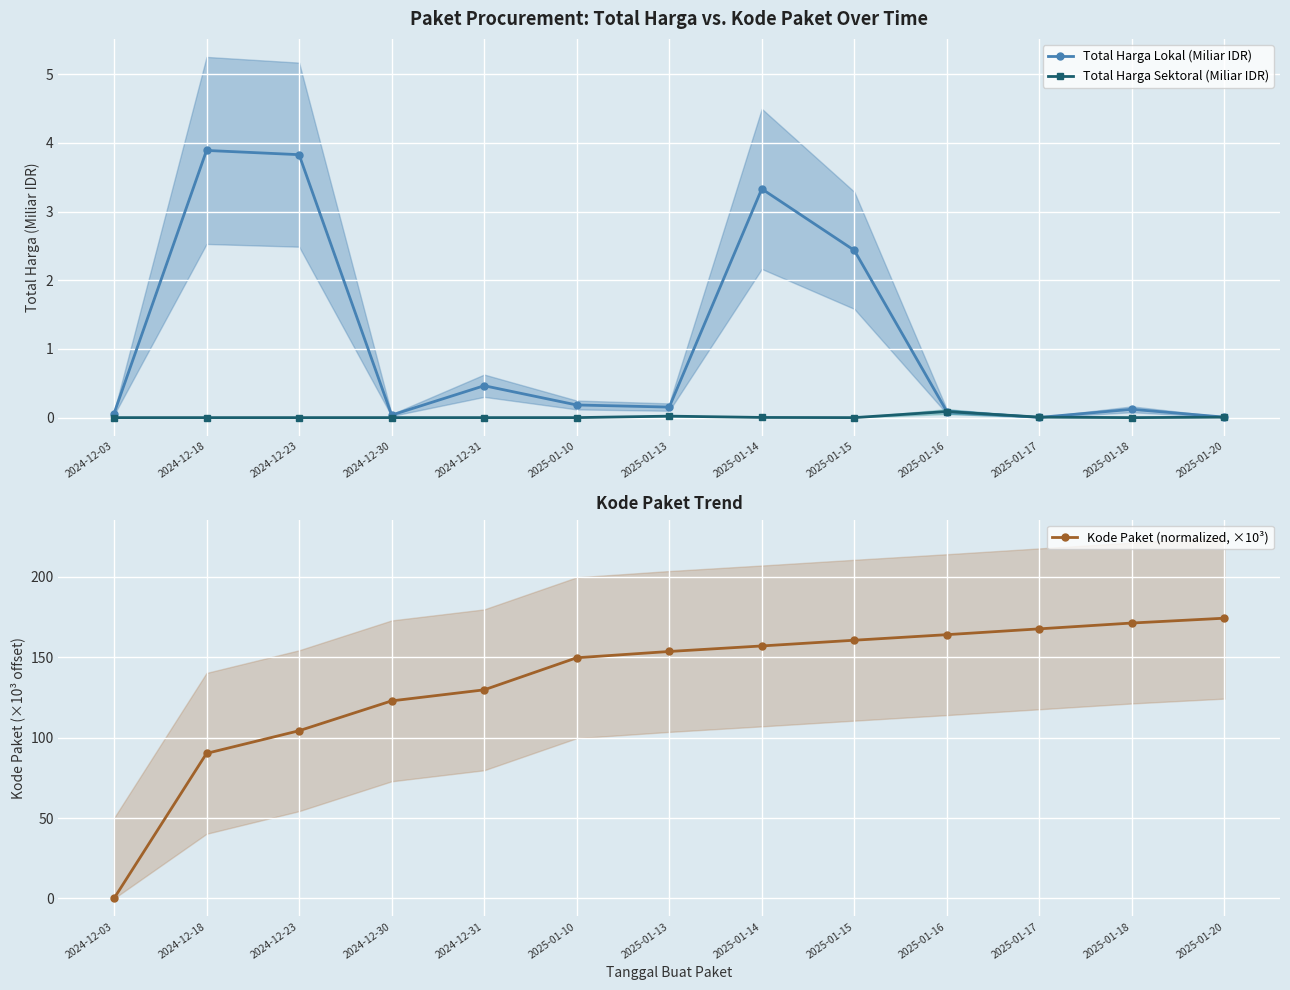

Between which two adjacent categories do Total Harga Lokal (Miliar IDR) and Kode Paket (normalized, ×10³) first intersect?

2024-12-03 and 2024-12-18